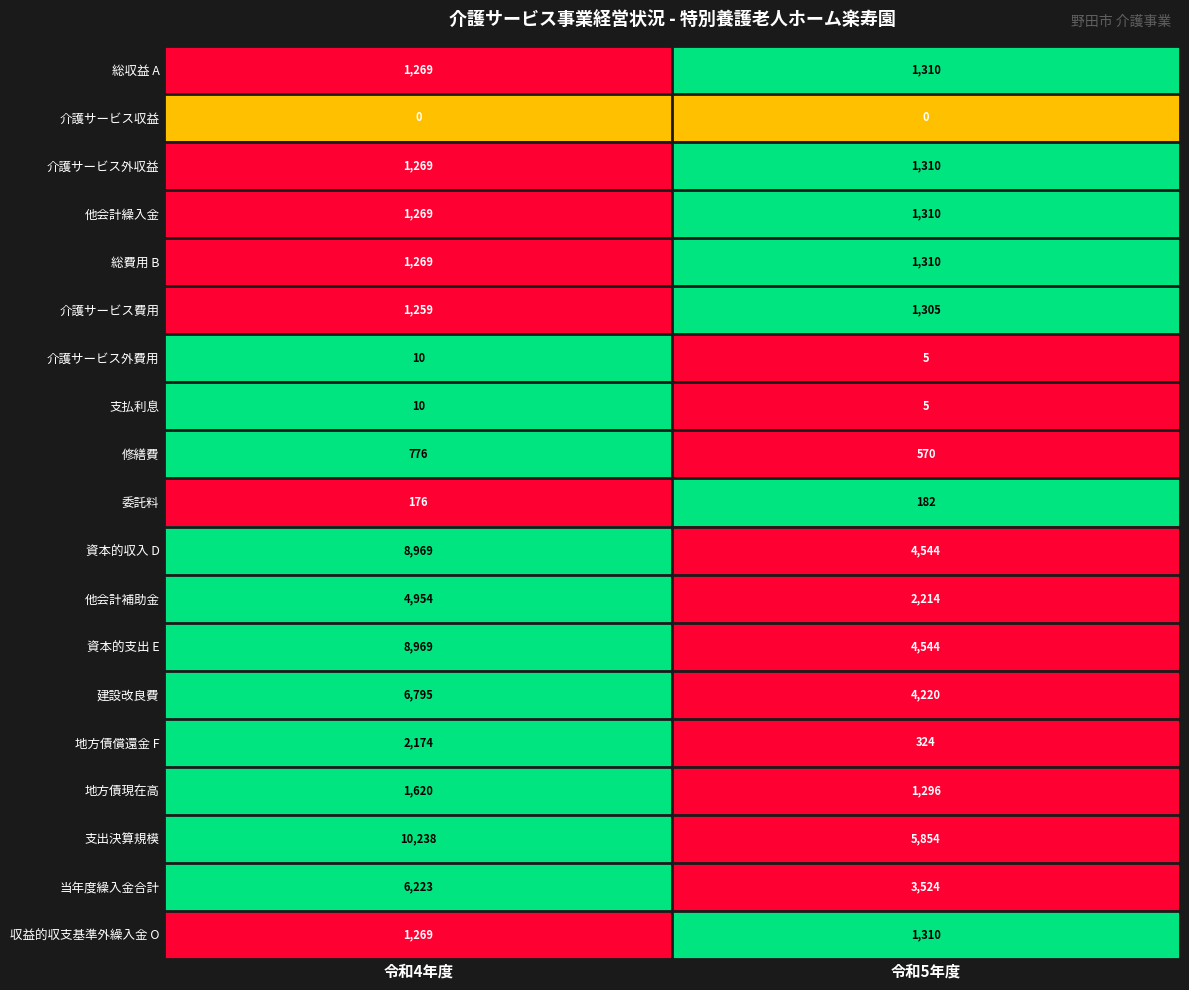

Which category has the highest value in the 当年度繰入金合計 series?

令和4年度